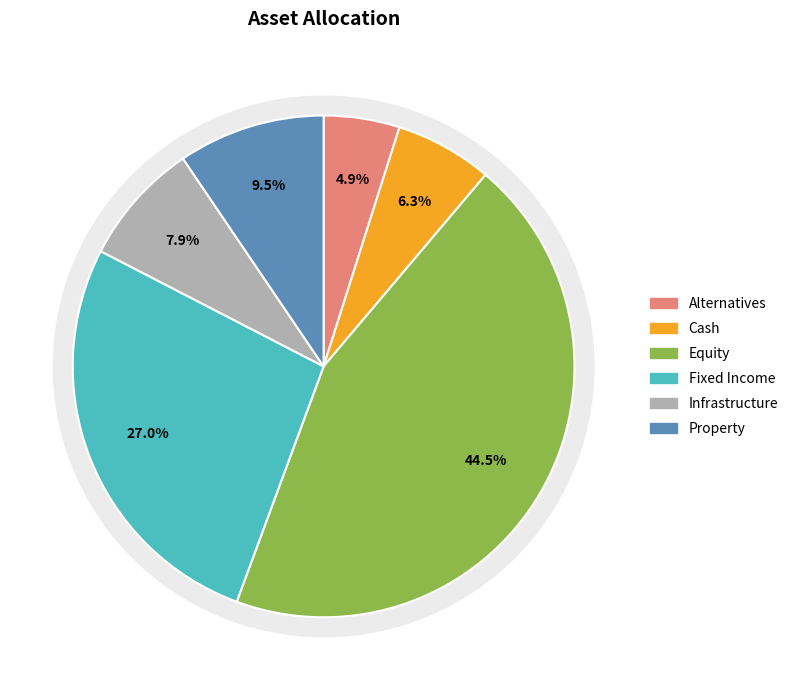

What percentage is NOT represented by Cash?

93.7%